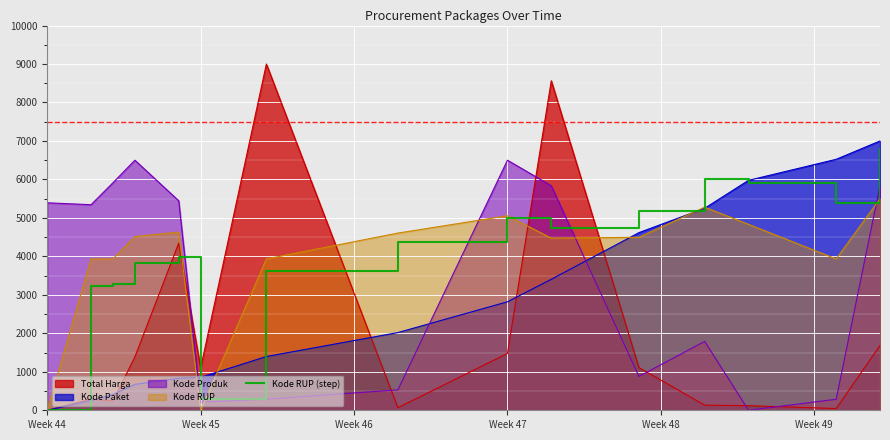

How many points are lower than both their immediate neighbors (excluding endpoints)?

3